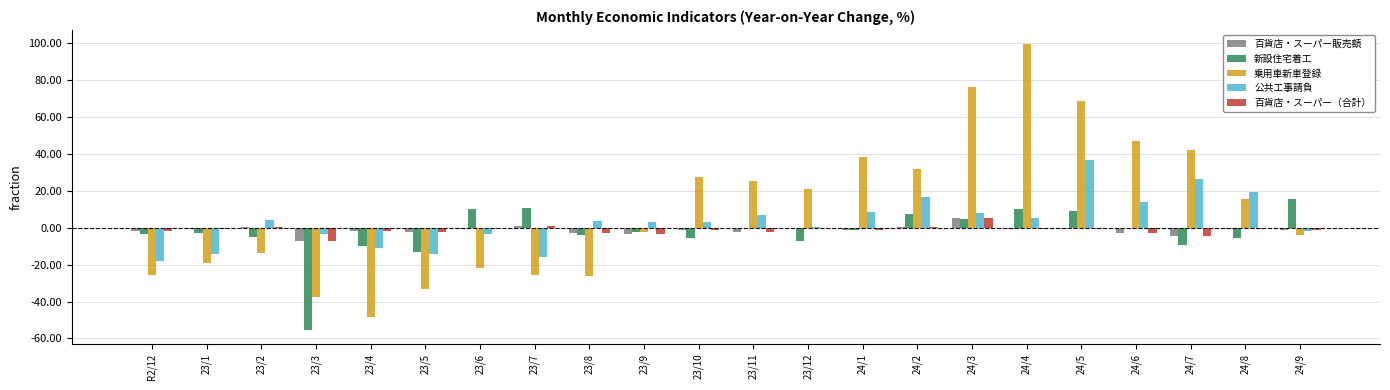

What is the sum of all 百貨店・スーパー（合計） values?

-30.1